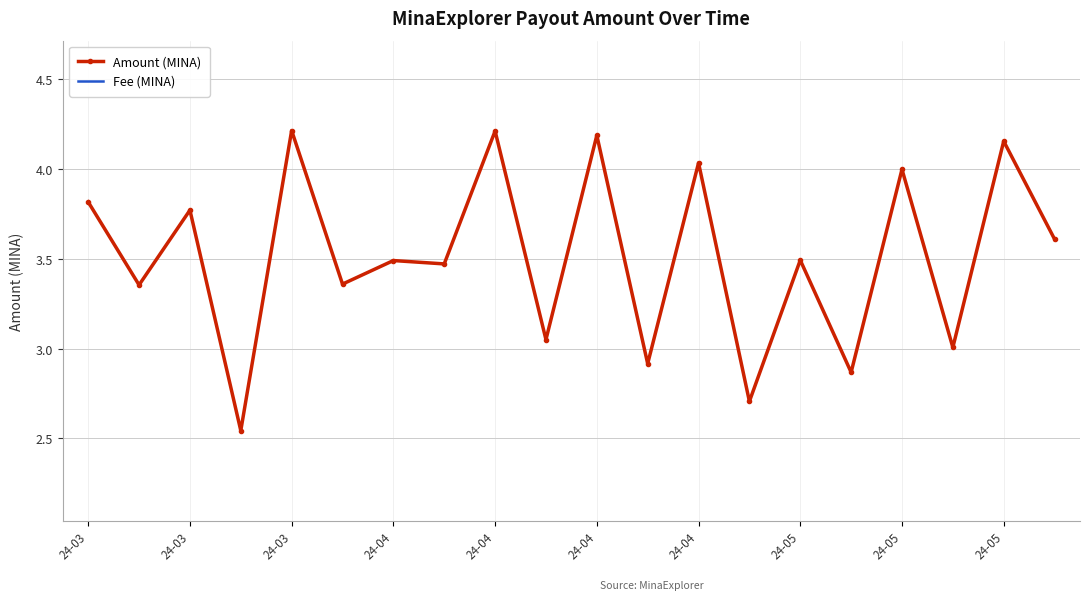

True or false: Fee (MINA) and Amount (MINA) cross at least once.

False